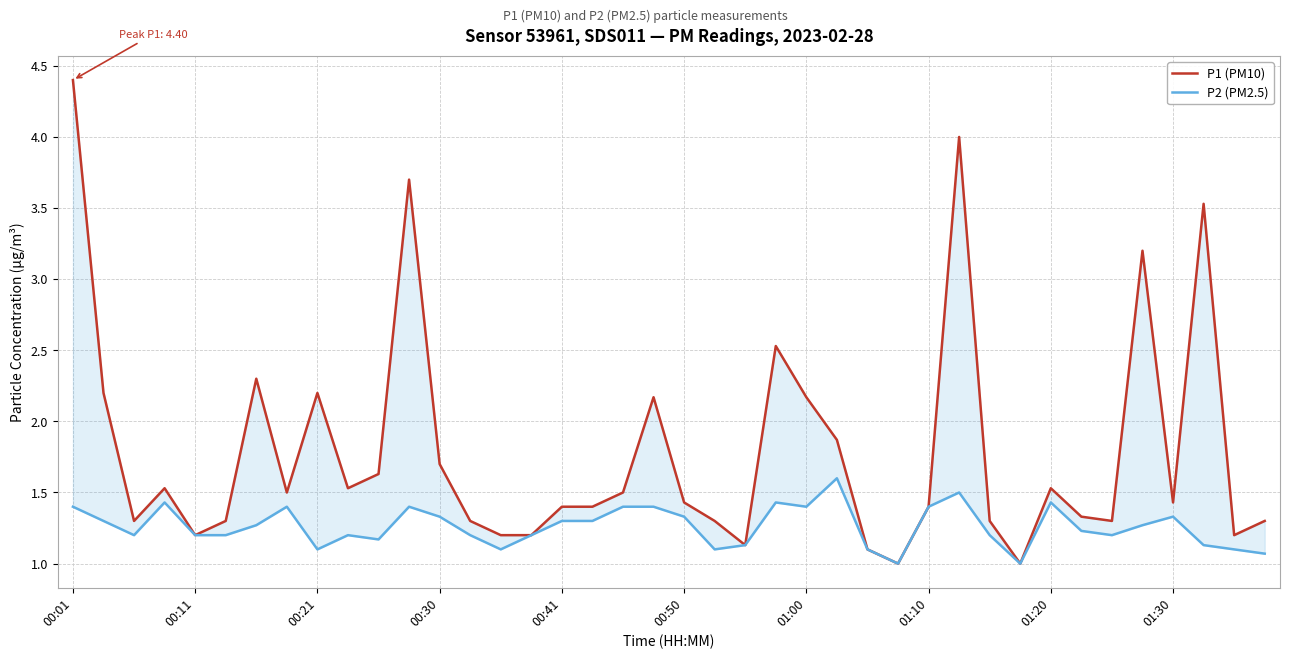

Rank the series at 00:30 from lowest to highest value.

P2 (PM2.5), P1 (PM10)